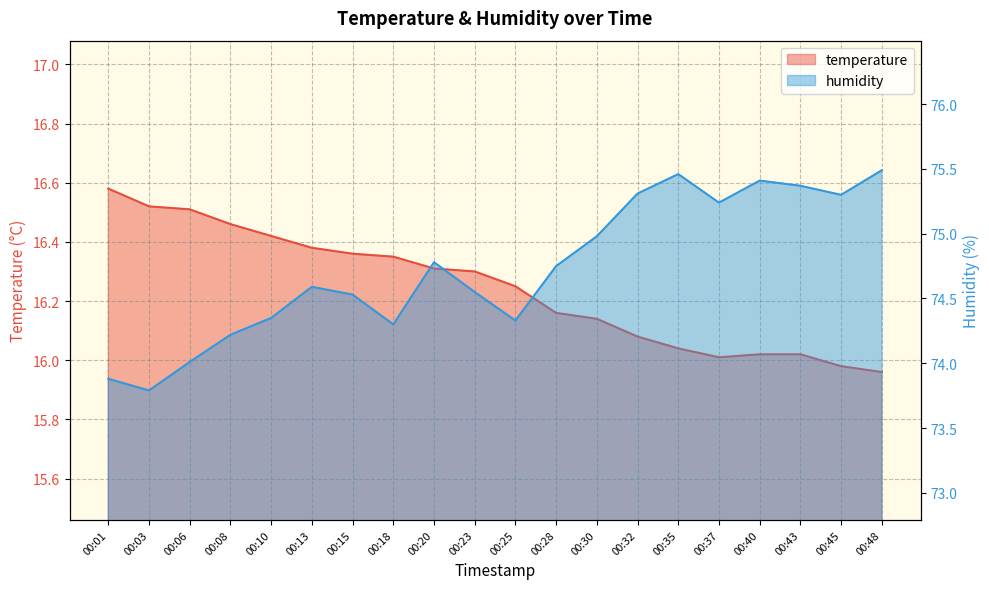

Is it true that humidity equals 129.2 at 00:35?

False